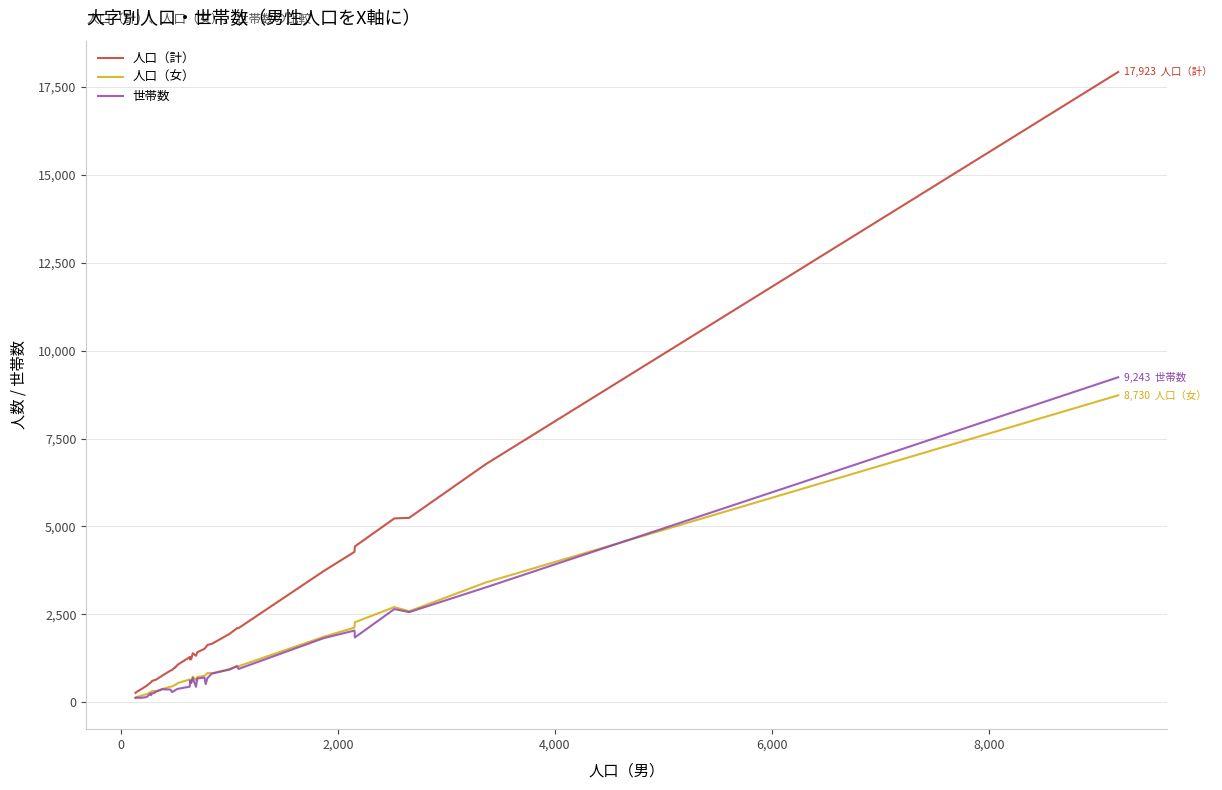

What is the highest value of the 人口（計） series?

17923